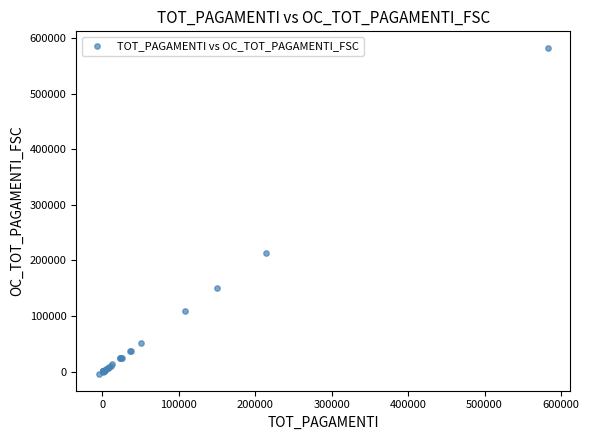

What Y value in the scatter plot is closest to 288977?

213578.6